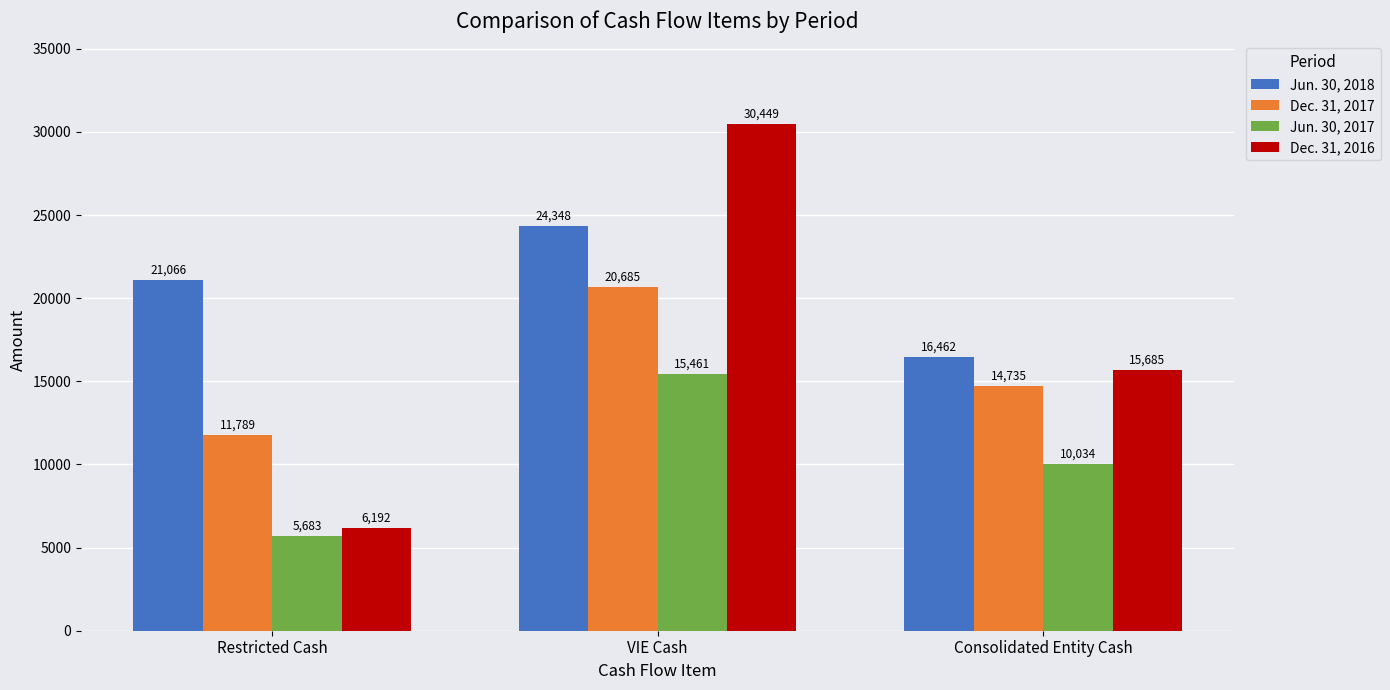

What is the average value of the Dec. 31, 2016 series?

17442